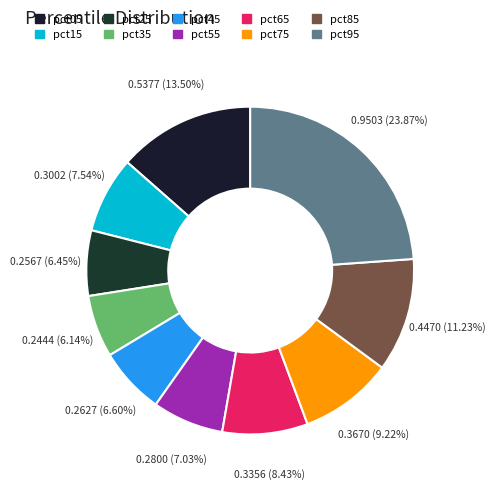

How many slices are in this pie chart?

10